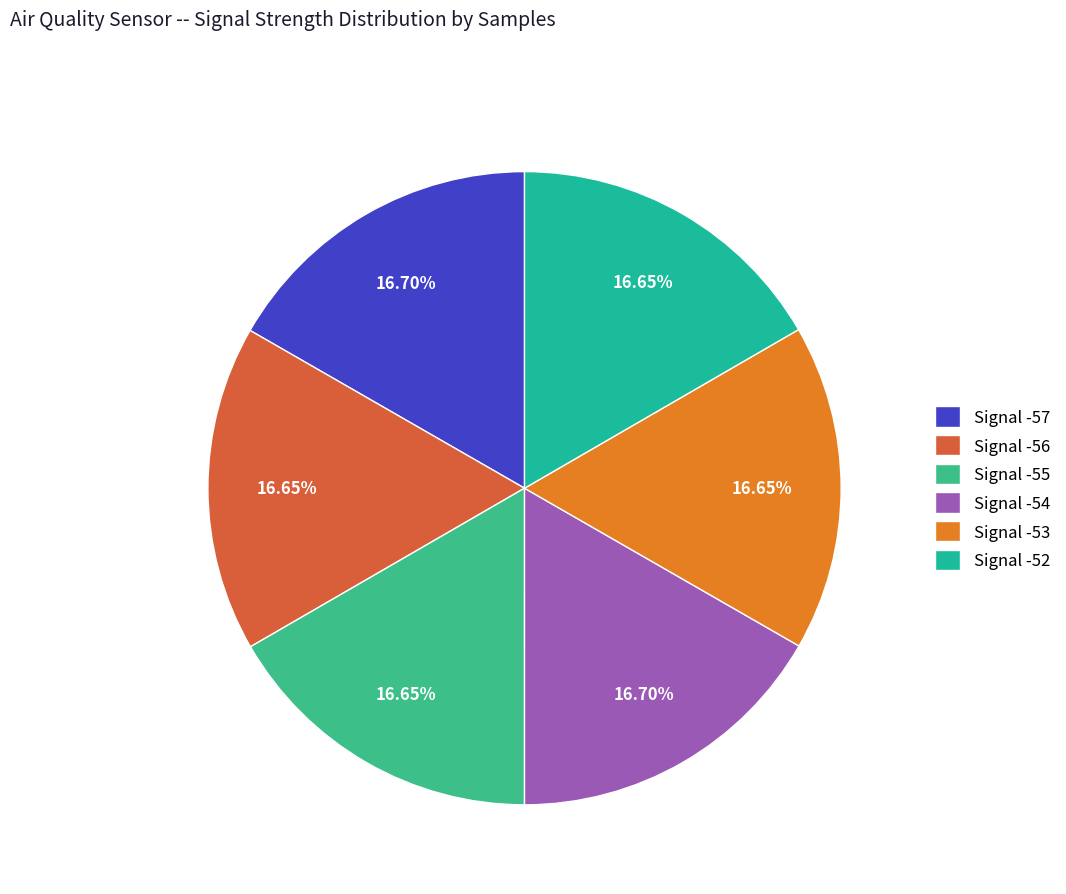

To the nearest percent, what portion does Signal -52 represent?

17%